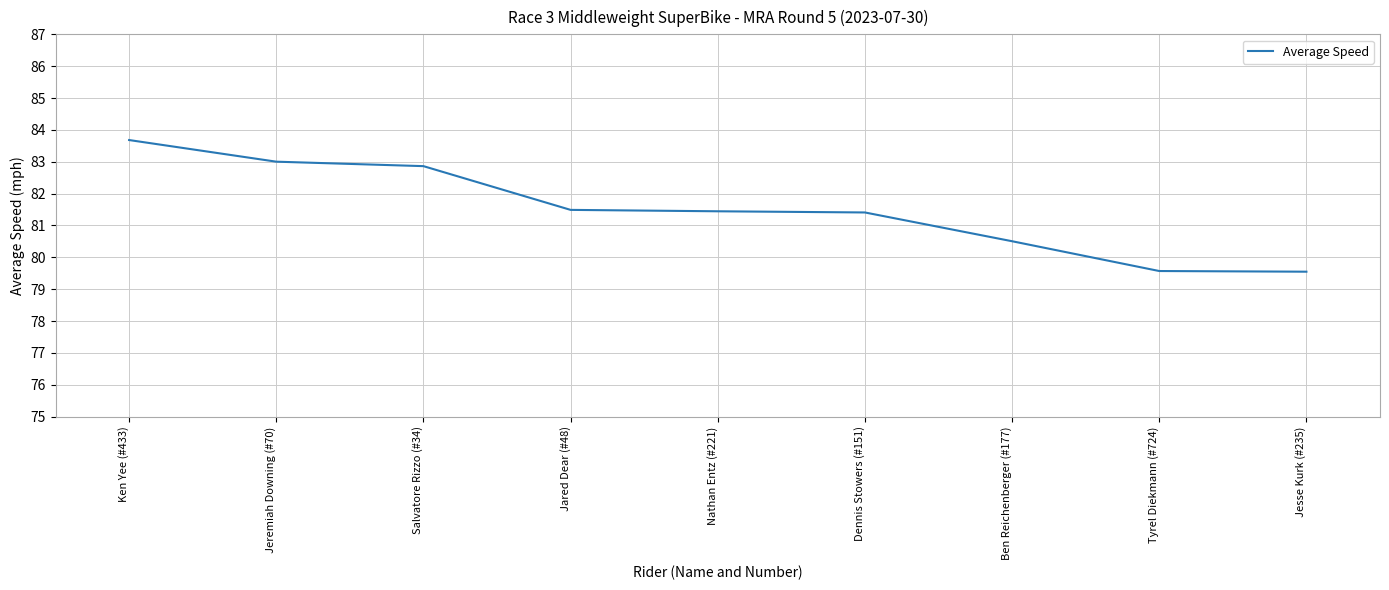

What is the change in value from Ken Yee (#433) to Dennis Stowers (#151)?

-2.3